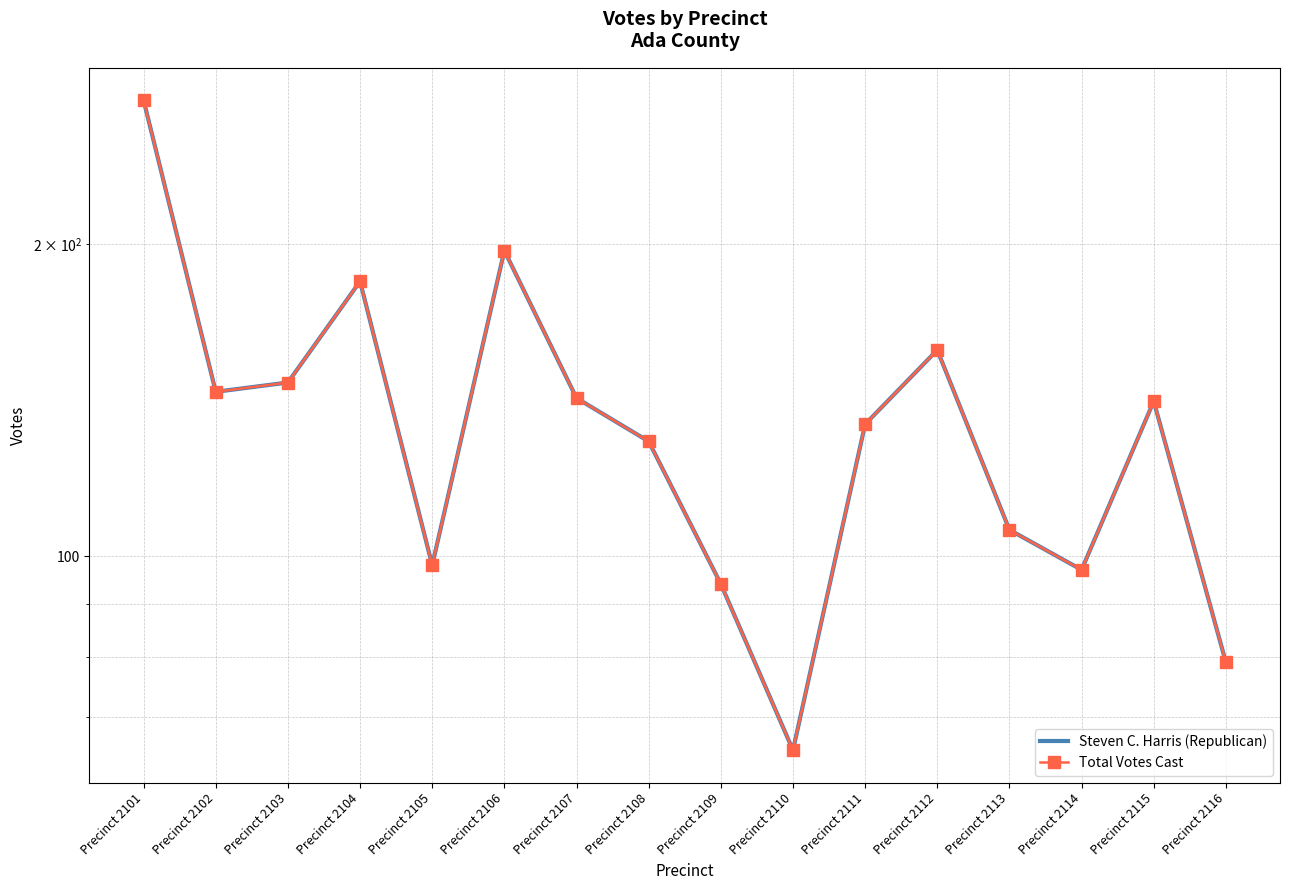

What is the minimum value shown in the chart?

65